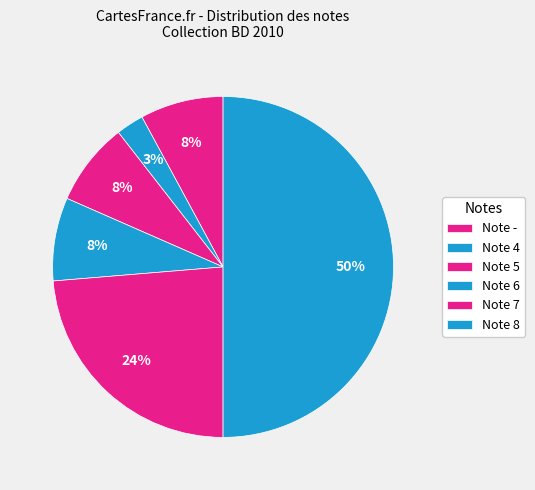

Which category has the biggest portion of the pie?

Note 8